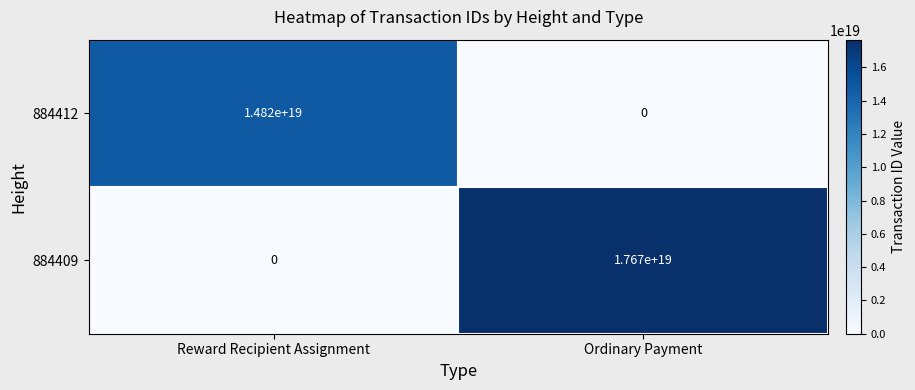

The 884409 series shows 17670000000000000000 at Ordinary Payment. True or false?

True